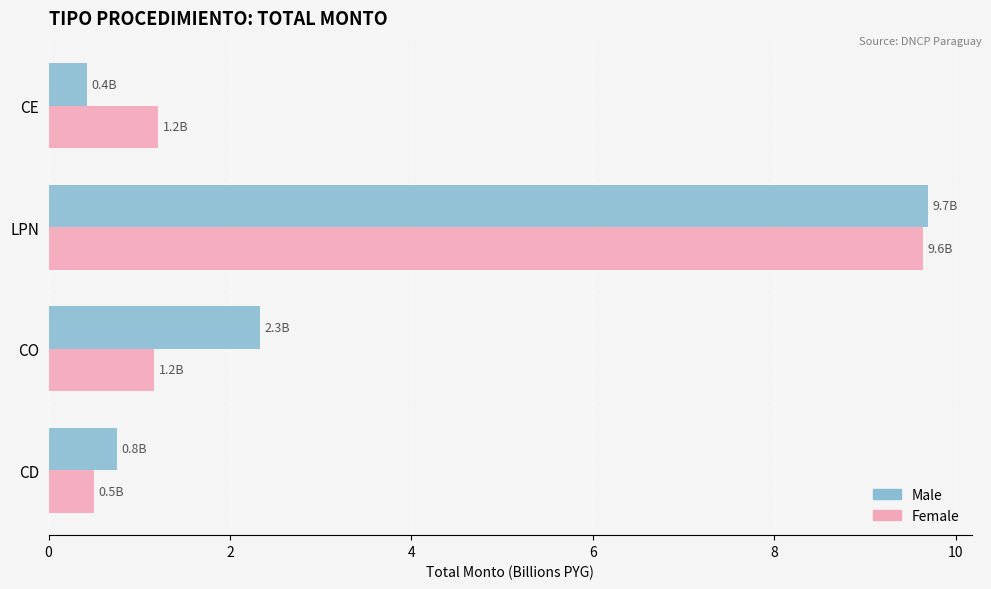

What is the sum of all Female values?

12.5